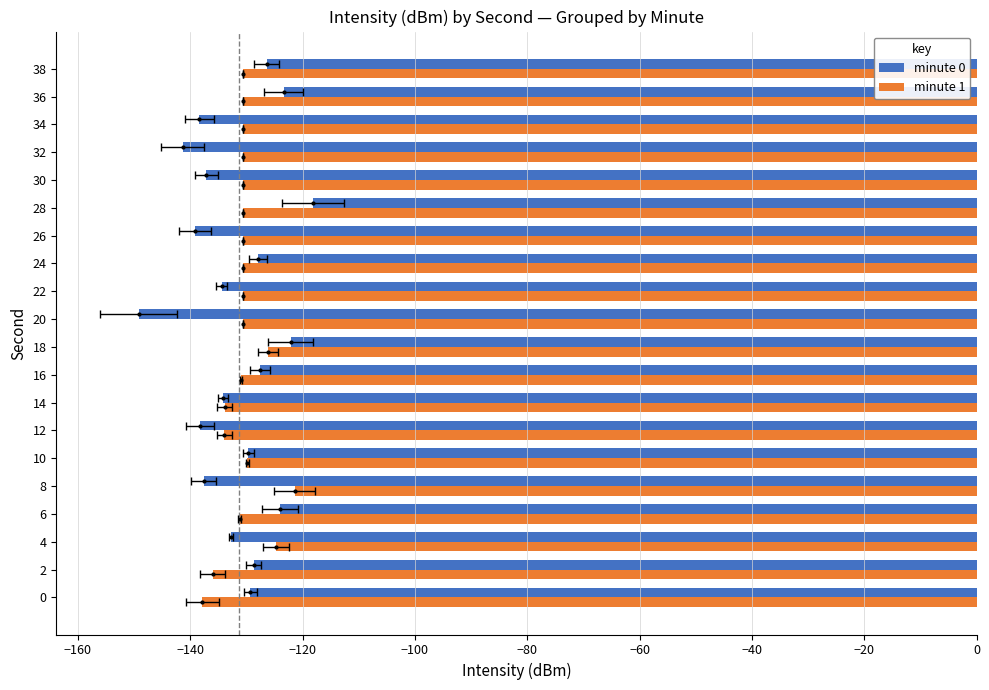

Reading right to left, transcribe all the data shown in this chart.

minute 0: -126.4	-123.4	-138.4	-141.4	-137.1	-118.1	-139.2	-127.9	-134.4	-149.2	-122.2	-127.5	-134.1	-138.3	-129.6	-137.6	-124.1	-132.7	-128.7	-129.3
minute 1: -130.6	-130.6	-130.6	-130.6	-130.6	-130.6	-130.6	-130.6	-130.6	-130.6	-126.1	-131.0	-133.9	-133.9	-129.9	-121.4	-131.2	-124.8	-136.0	-137.9